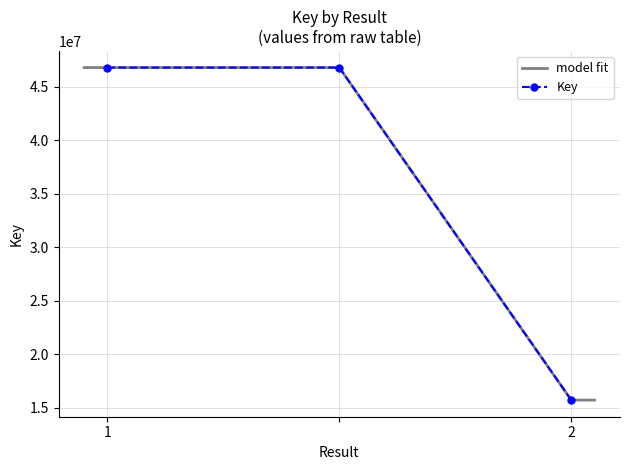

What is the sum of the values at 1 and ?

93580066